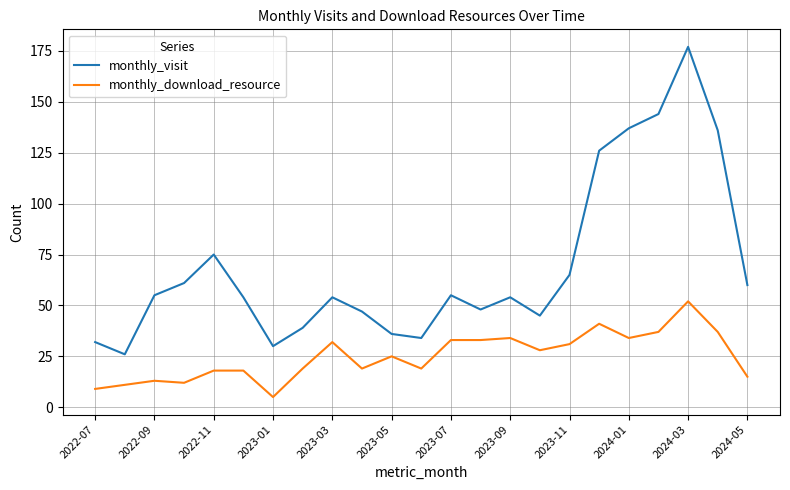

Which series has the largest total across all categories?

monthly_visit